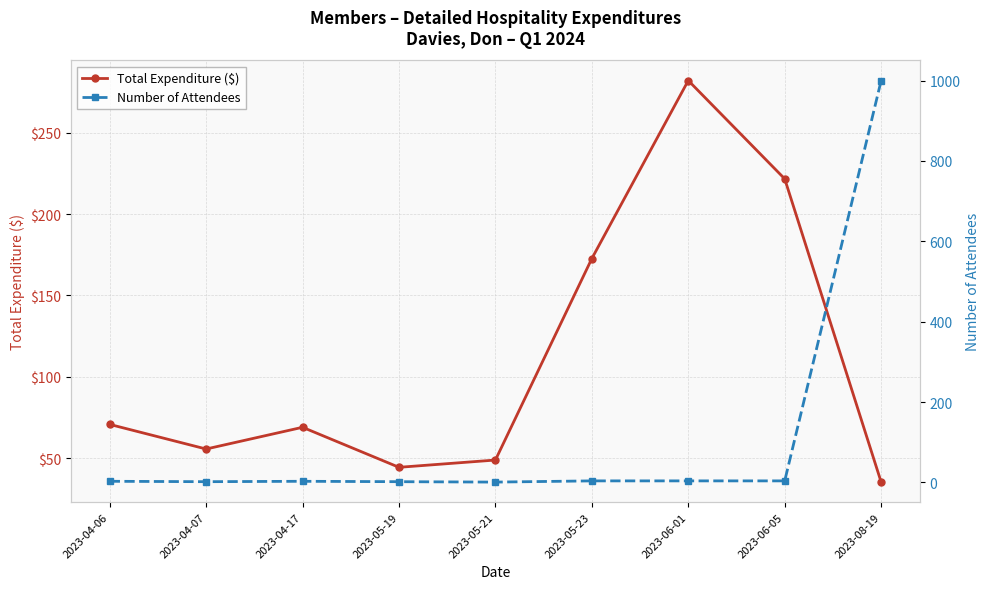

How many intersections are there between Number of Attendees and Total Expenditure ($)?

1